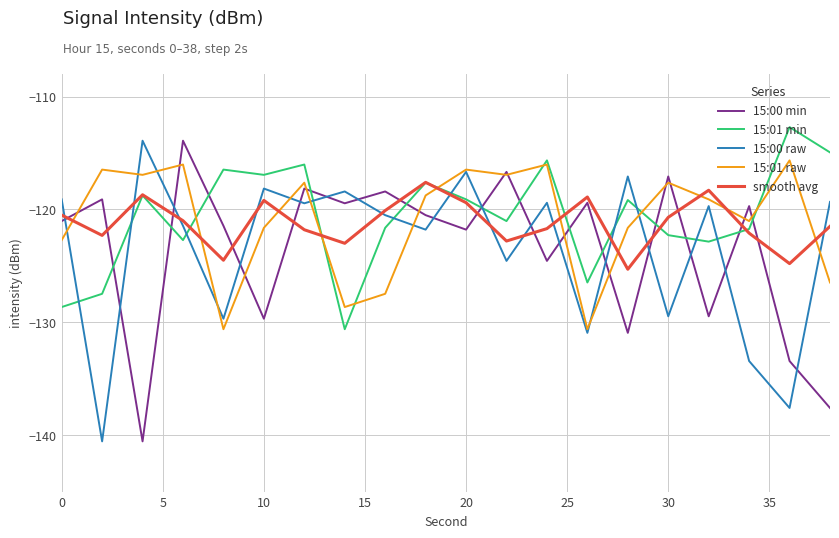

What is the smallest value displayed?

-140.6